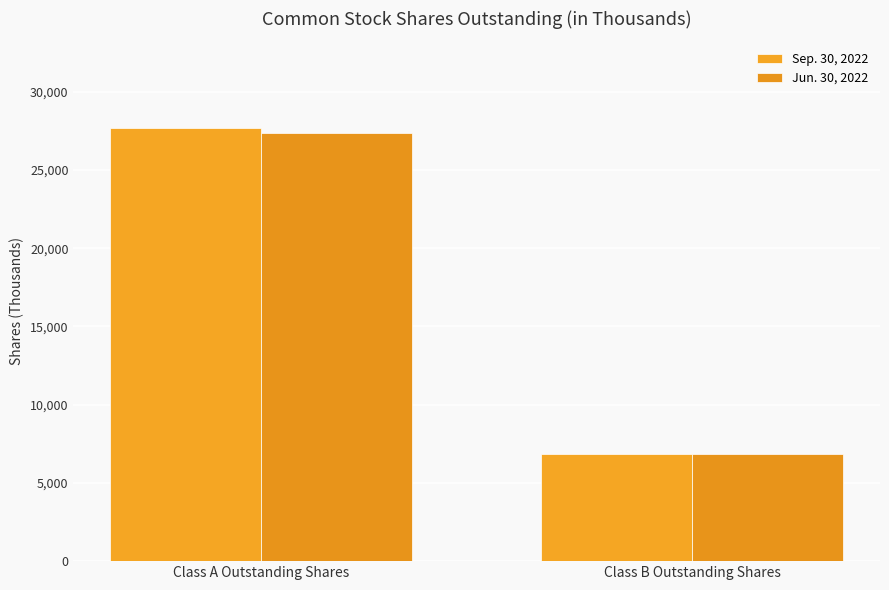

Reading left to right, what are all the values shown in this chart?

Sep. 30, 2022: Class A Outstanding Shares=27683	Class B Outstanding Shares=6867
Jun. 30, 2022: Class A Outstanding Shares=27368	Class B Outstanding Shares=6867